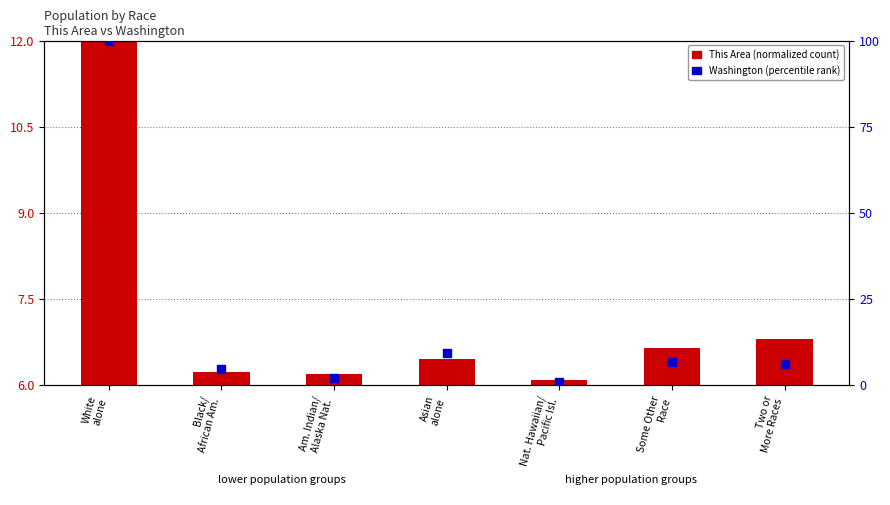

At which category is the sum across all series the highest?

White
alone